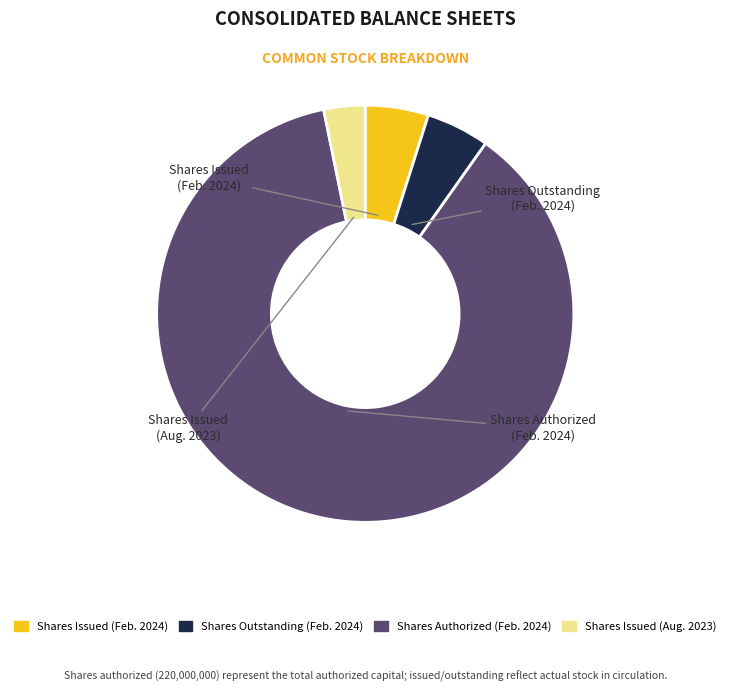

To the nearest percent, what is the average slice percentage?

25%